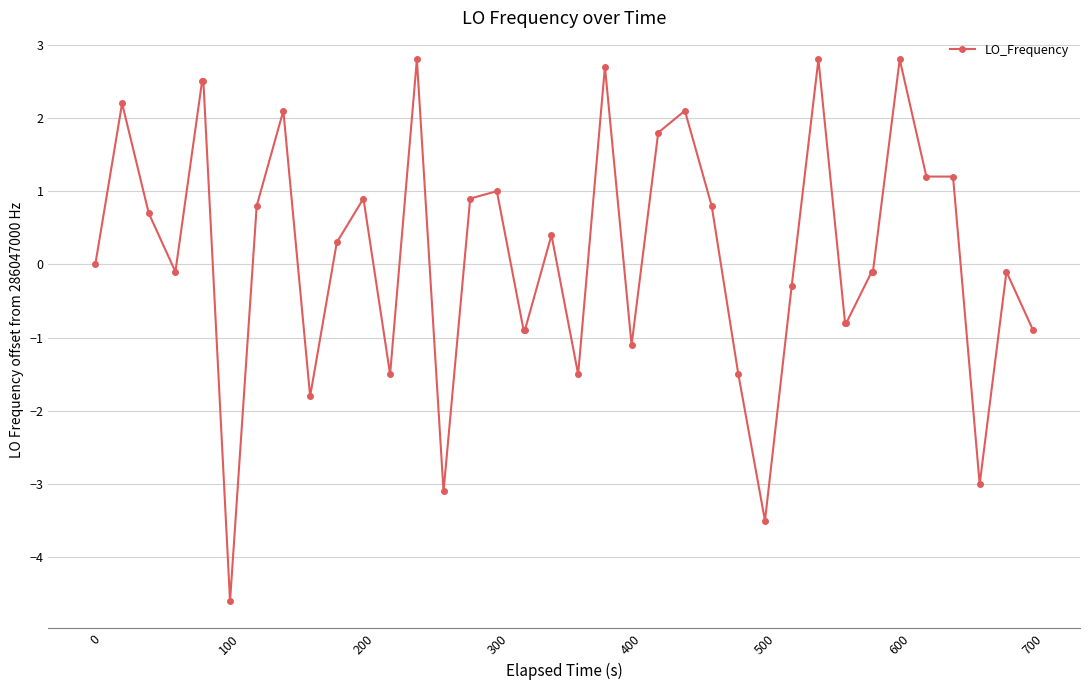

How many lines are shown in the chart?

1